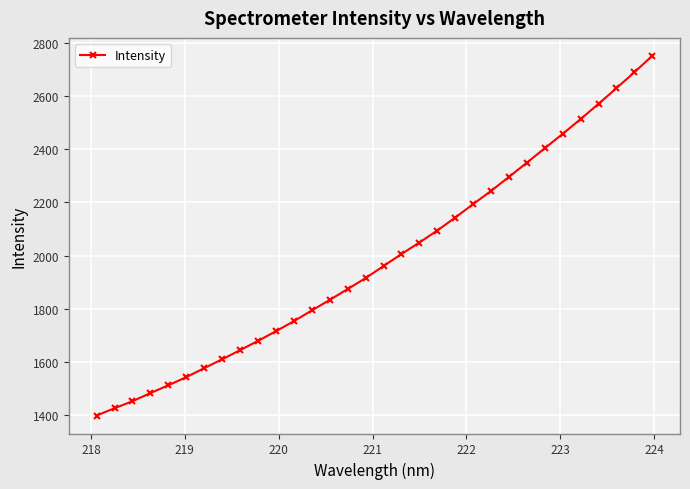

What is the difference between the maximum and second lowest values?

1327.2